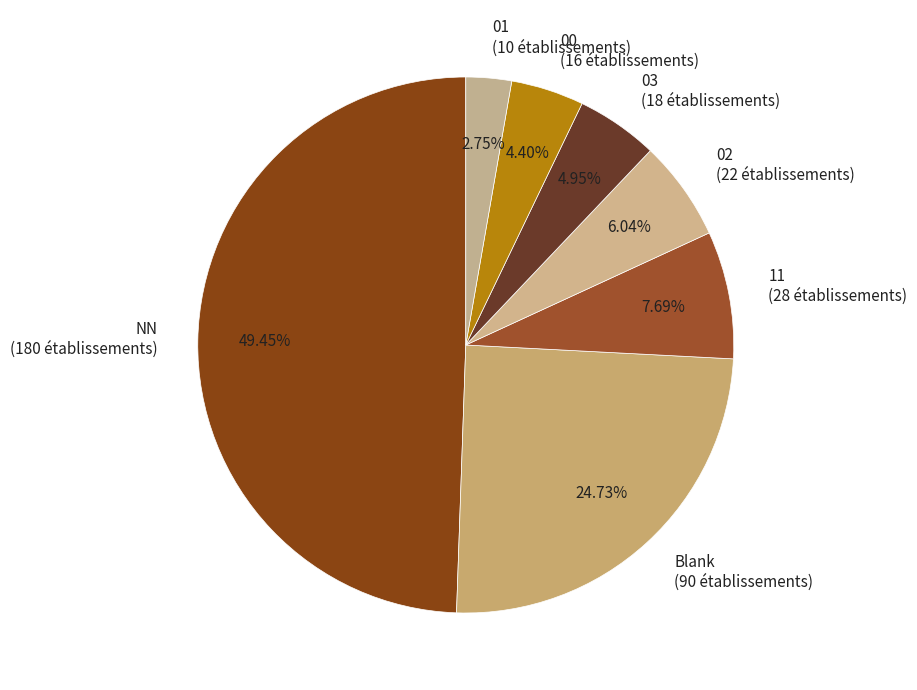

Is 02 the majority of the pie?

No